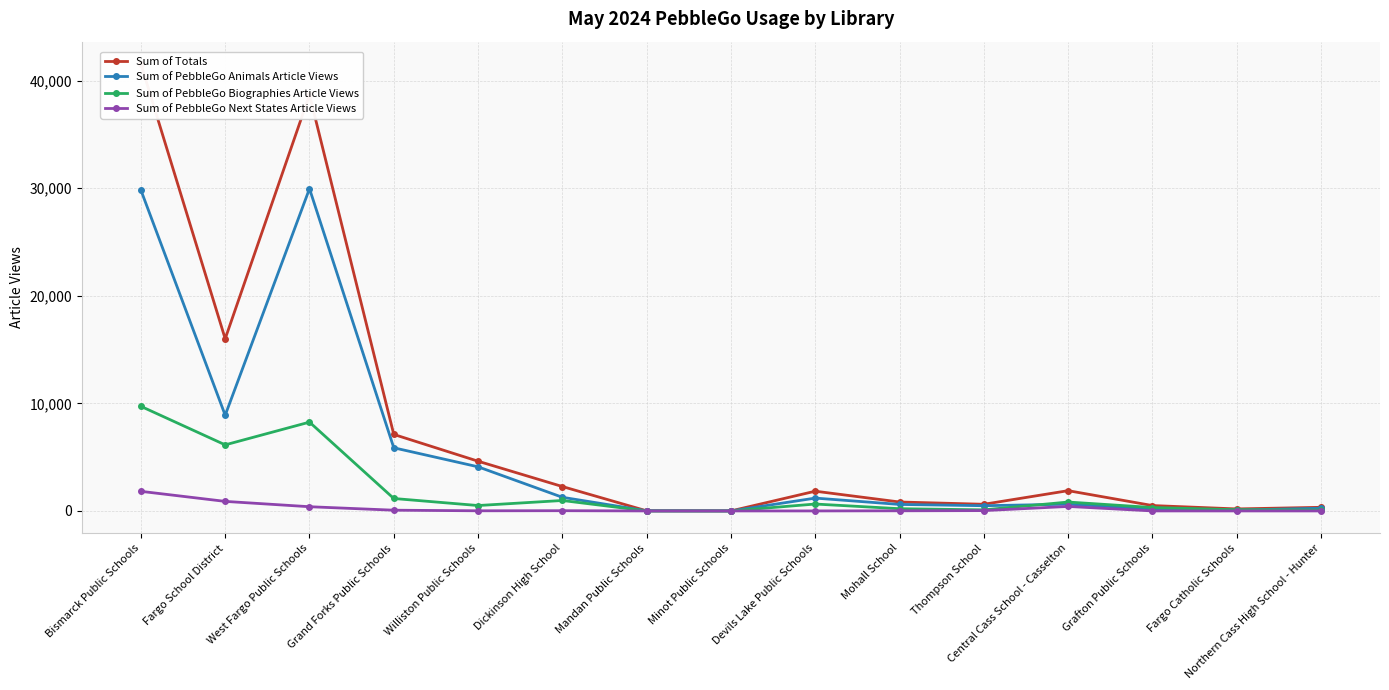

Which has a higher value, West Fargo Public Schools or Central Cass School - Casselton?

West Fargo Public Schools